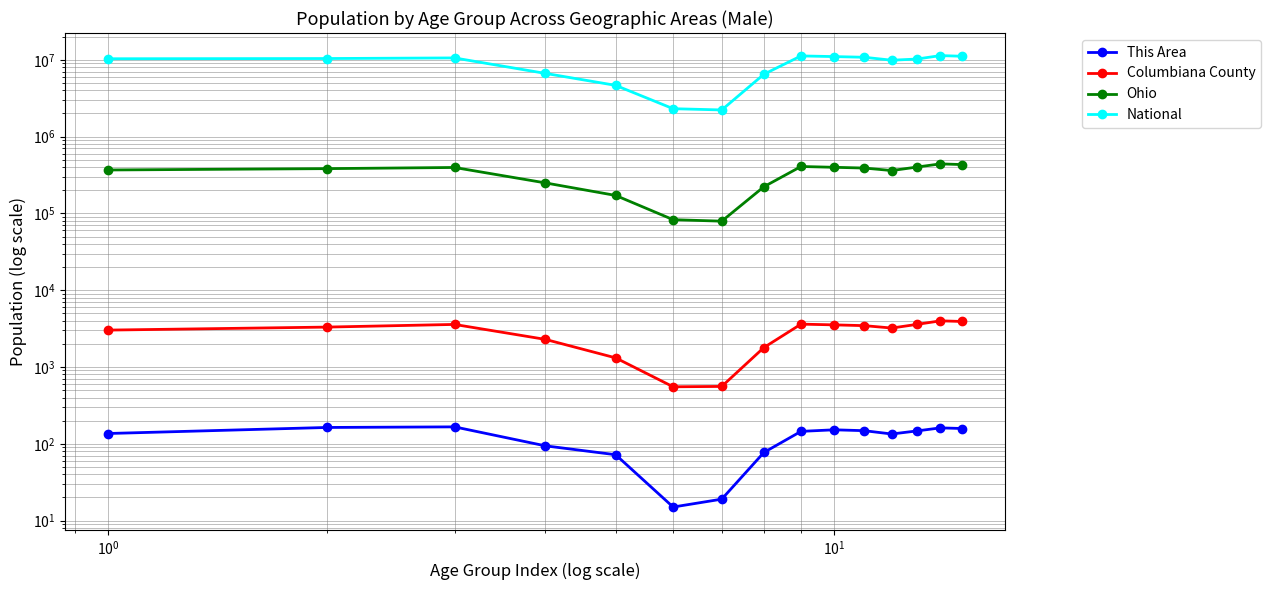

What is the average value of the This Area series?

119